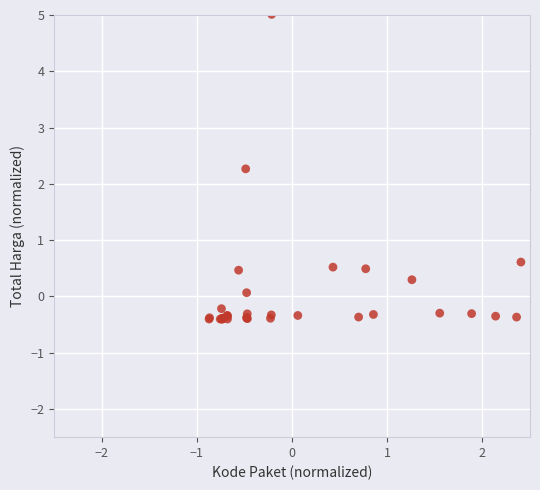

What Y value in the scatter plot is closest to 2?

2.3